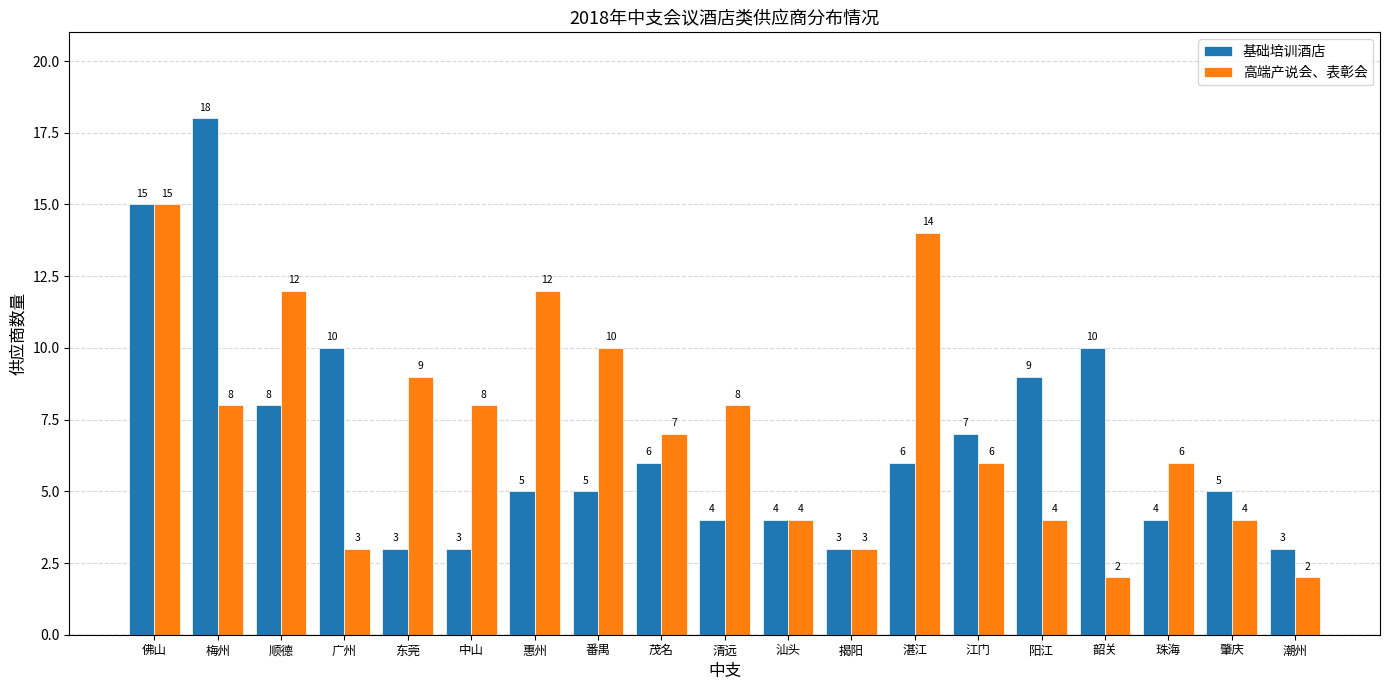

Reading right to left, transcribe all the data shown in this chart.

基础培训酒店: 3	5	4	10	9	7	6	3	4	4	6	5	5	3	3	10	8	18	15
高端产说会、表彰会: 2	4	6	2	4	6	14	3	4	8	7	10	12	8	9	3	12	8	15